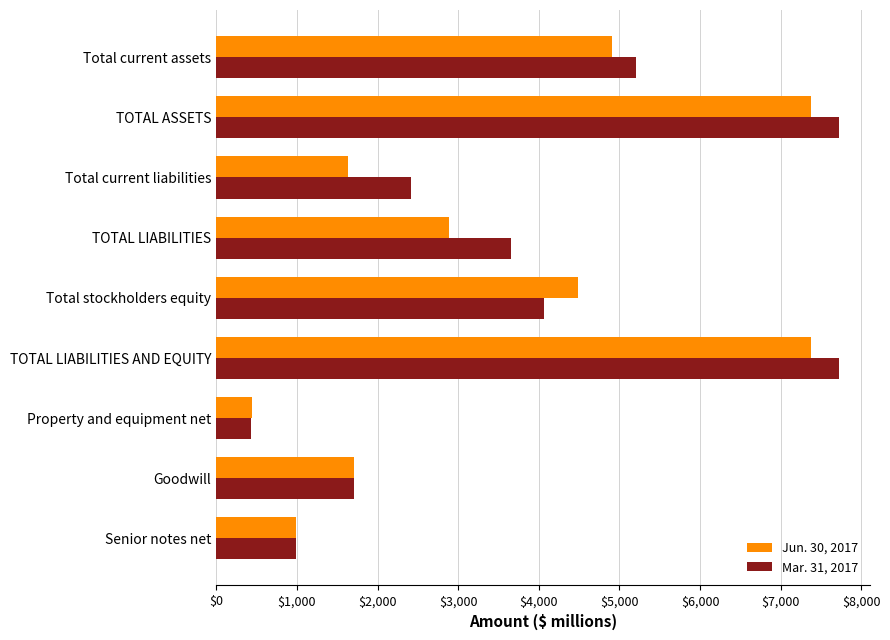

What is the average value of the Mar. 31, 2017 series?

3767